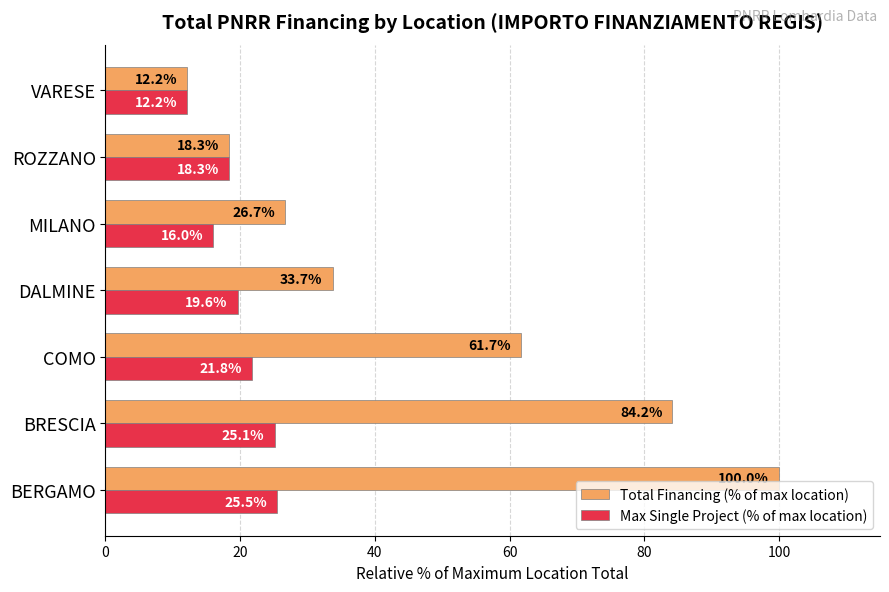

Which series has the widest spread of values?

Total Financing (% of max location)